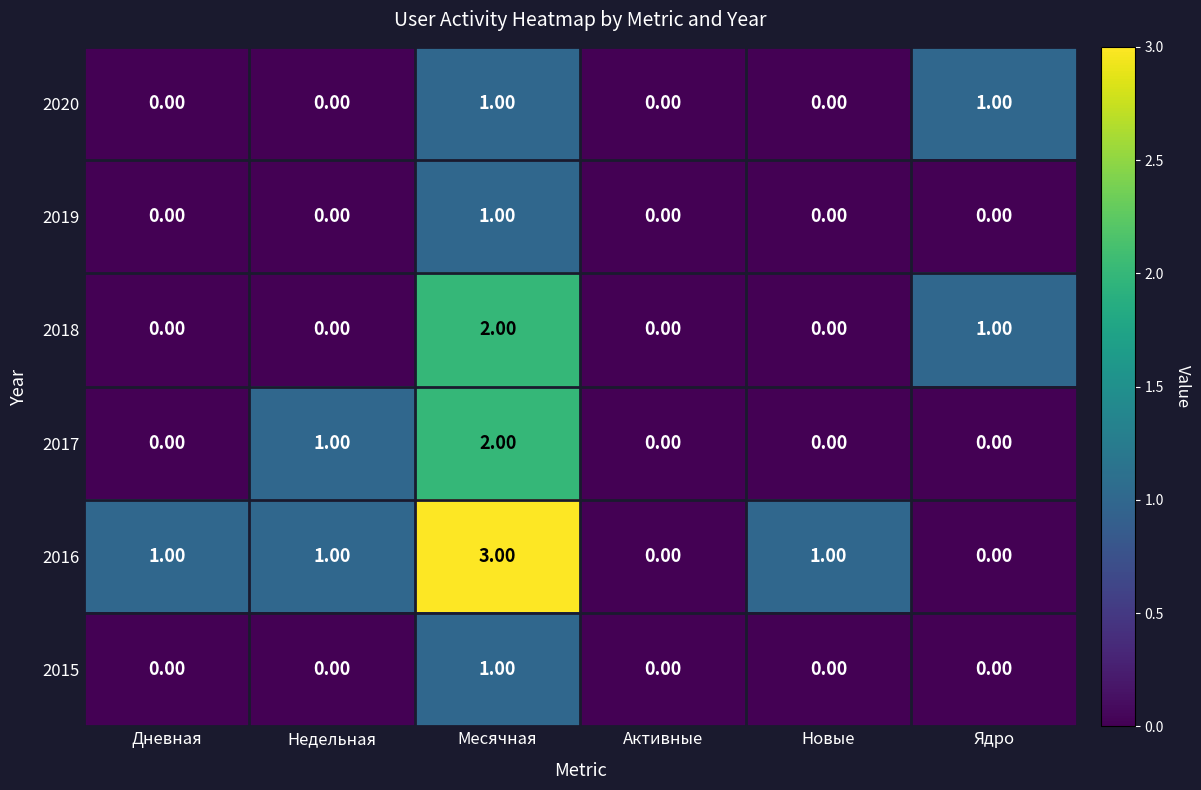

Which series has the largest total across all categories?

2016